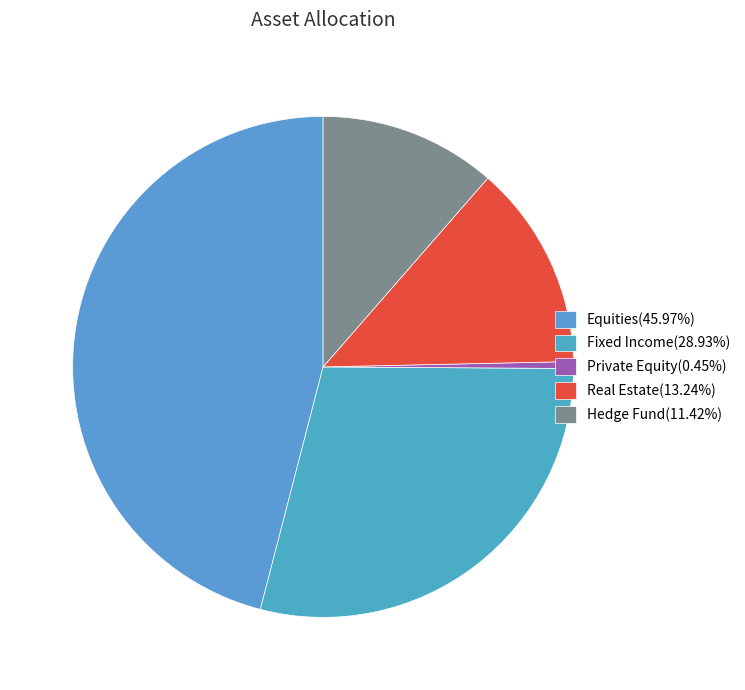

Which category has the biggest portion of the pie?

Equities